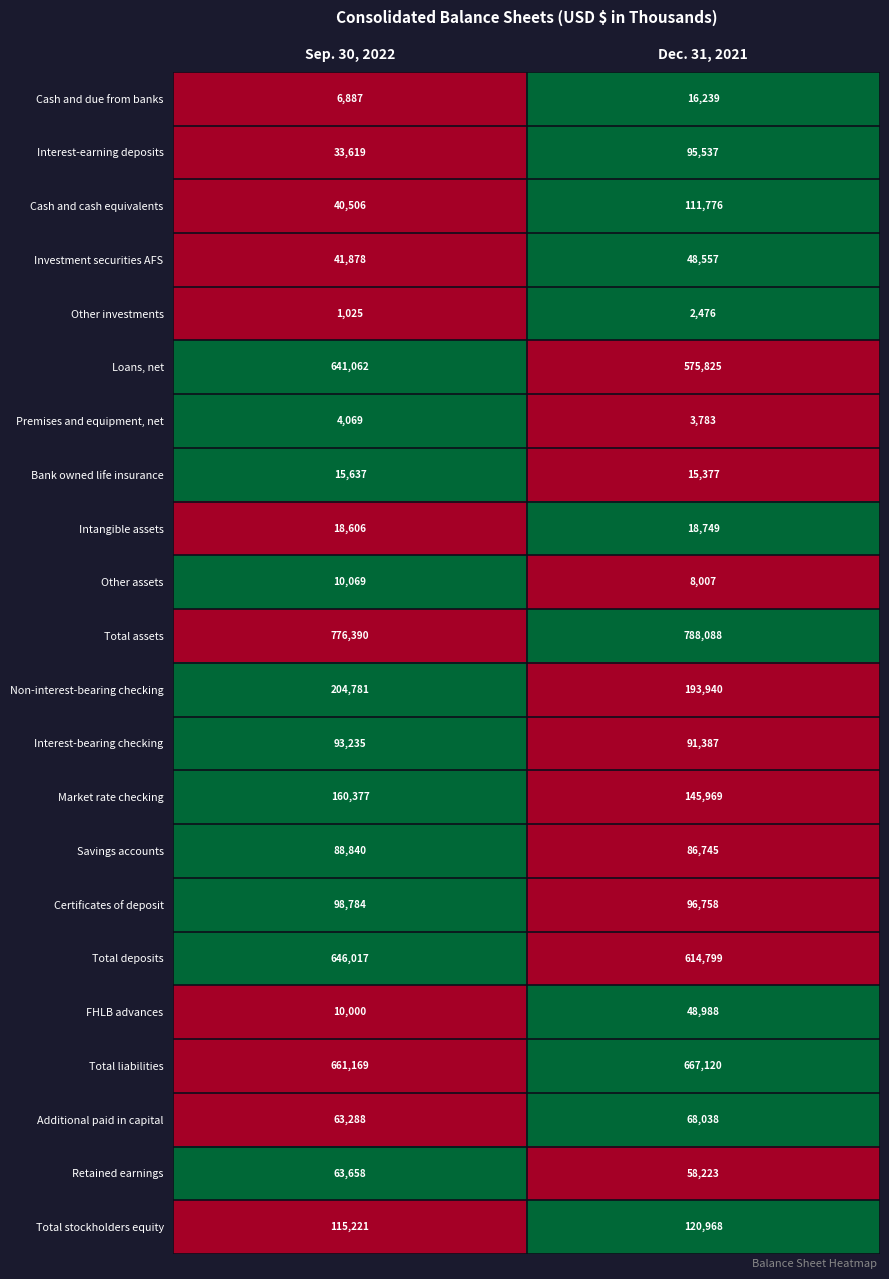

What is the difference between the maximum and minimum values in the Cash and due from banks series?

9352